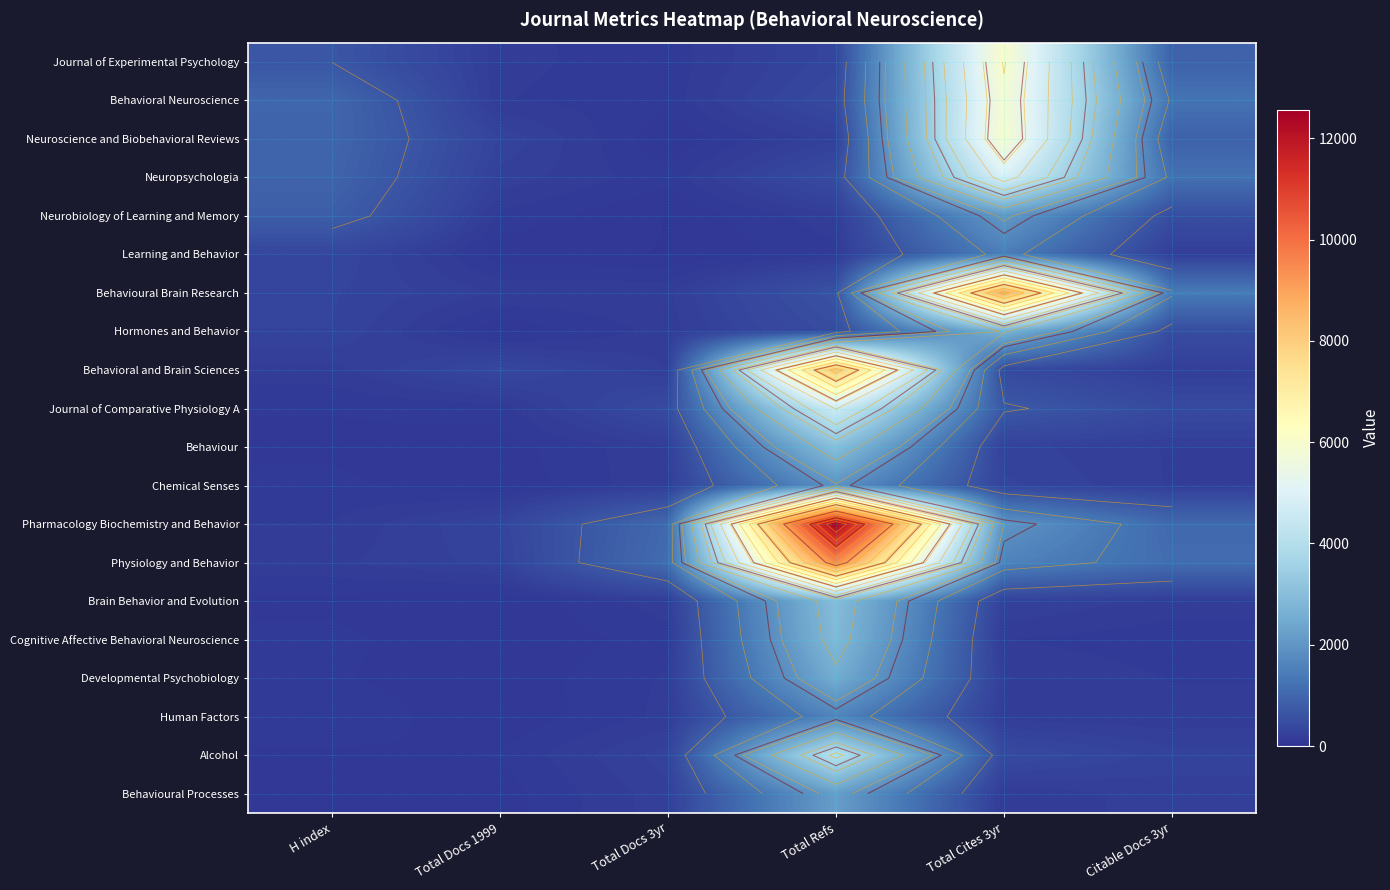

What is the smallest value displayed?

47